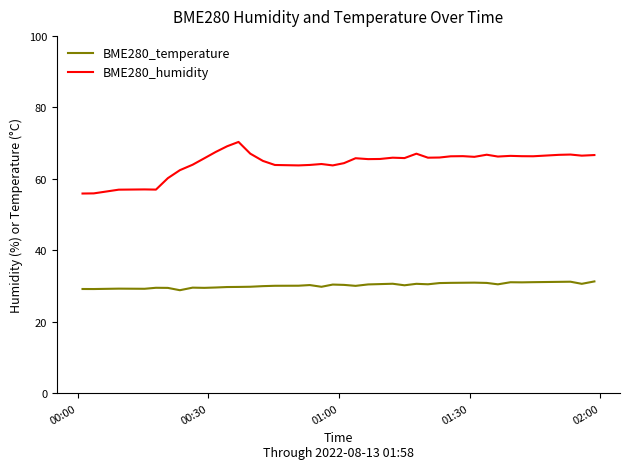

Which series has the largest range (max minus min)?

BME280_humidity